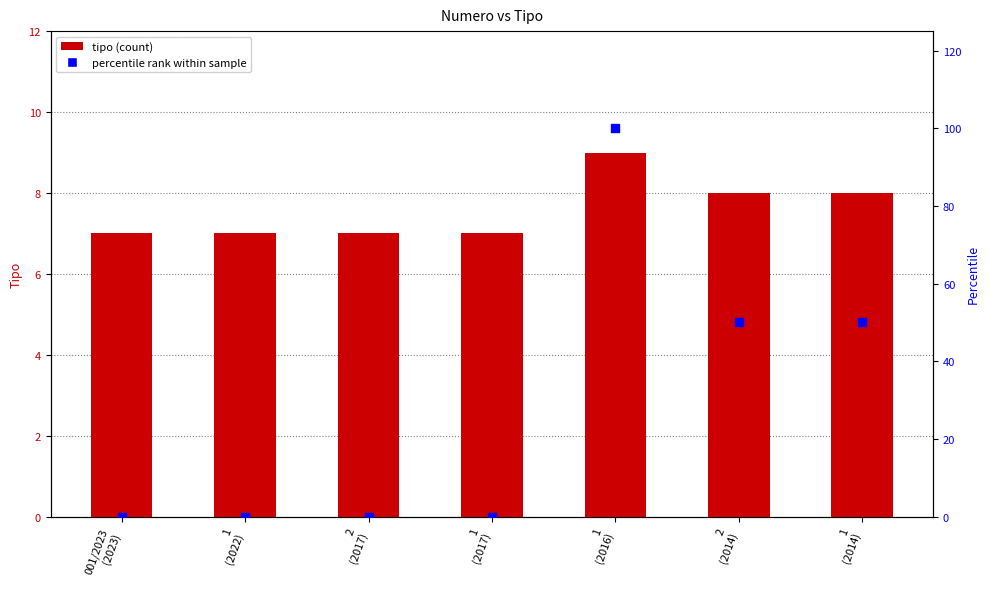

What are all the series names shown in the legend?

tipo, percentile rank within sample